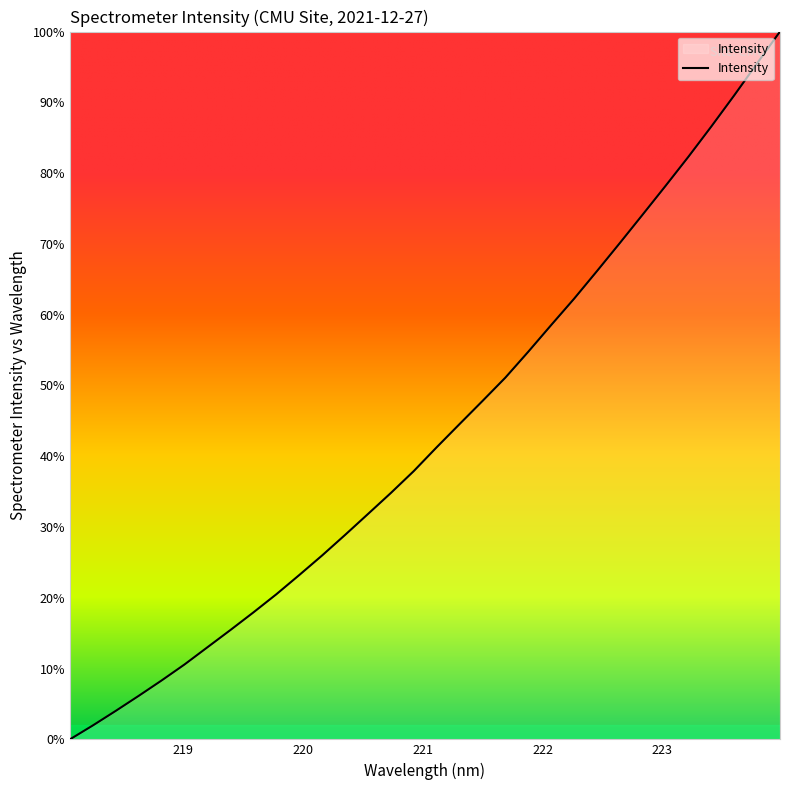

What is the maximum value shown in the chart?

100.0